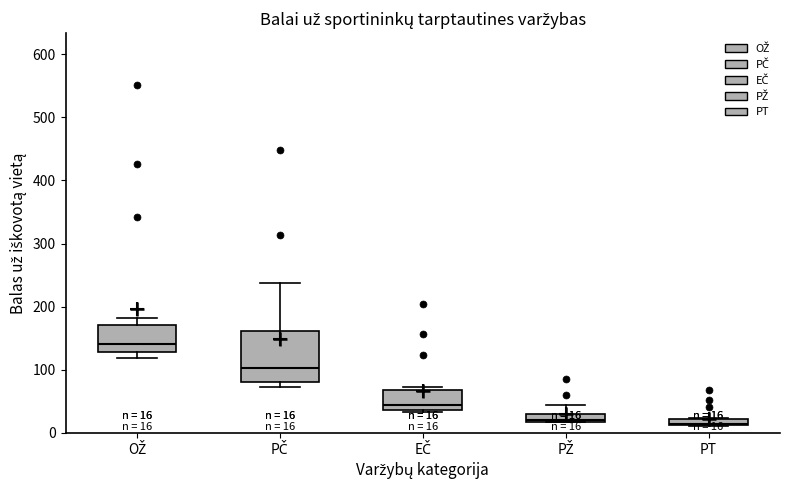

Comparing the boxes themselves (not the whiskers), which one is the tallest?

PČ